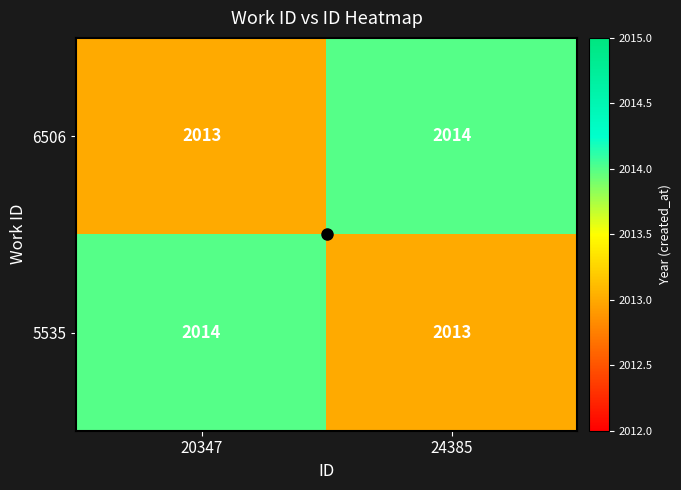

Is the value of 6506 at 20347 greater than the value of 5535 at 20347?

No